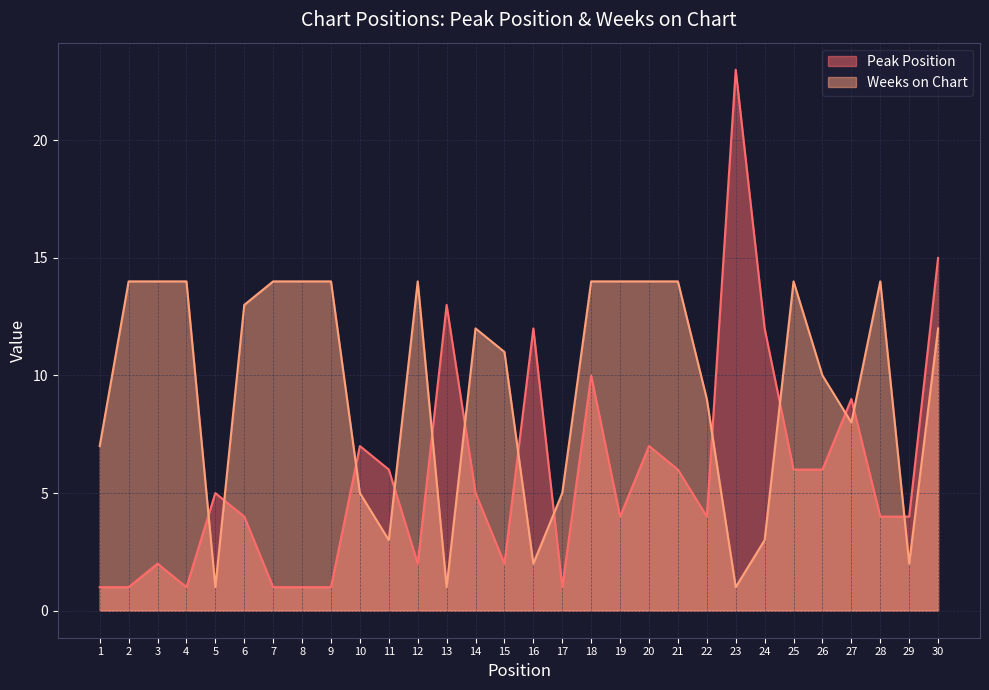

At how many categories does at least one series exceed 5?

27